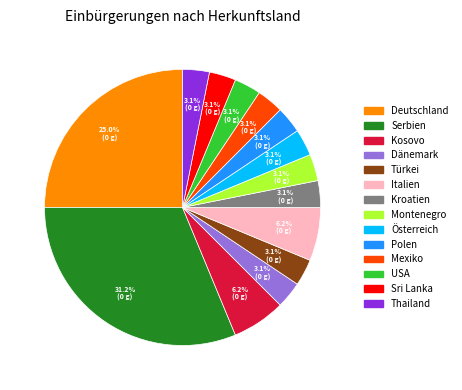

Is the sum of Serbien and Dänemark greater than half?

No